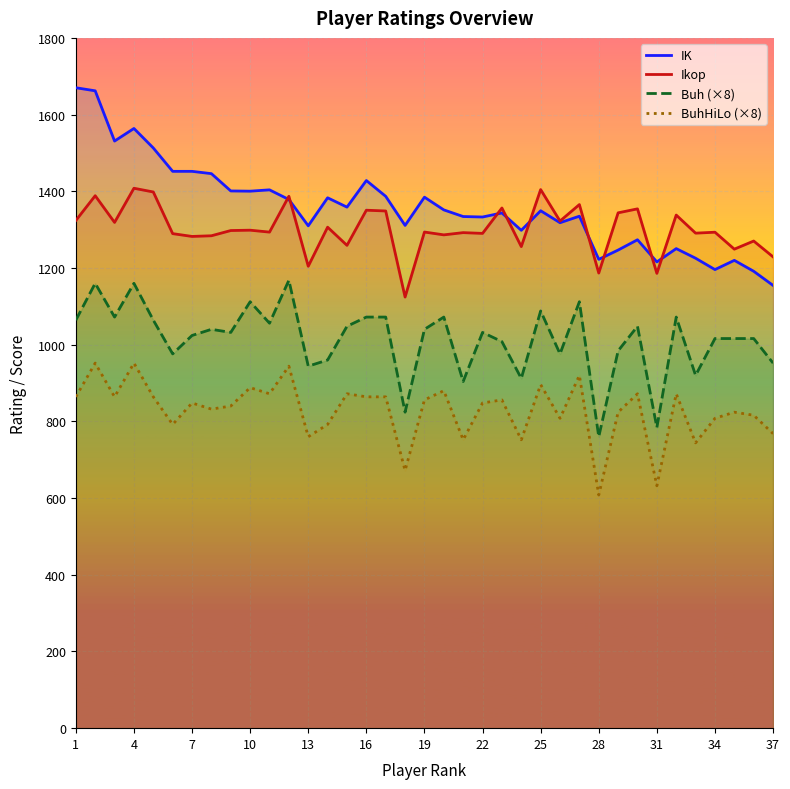

What is the difference between the maximum and minimum values in the Buh (×8) series?

408.0